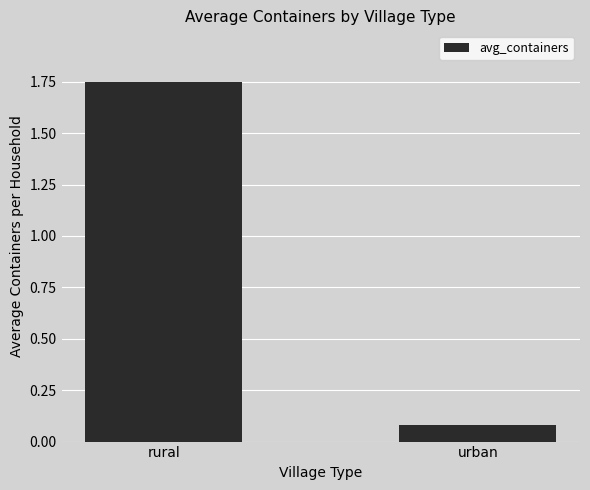

What position from the left is urban?

2